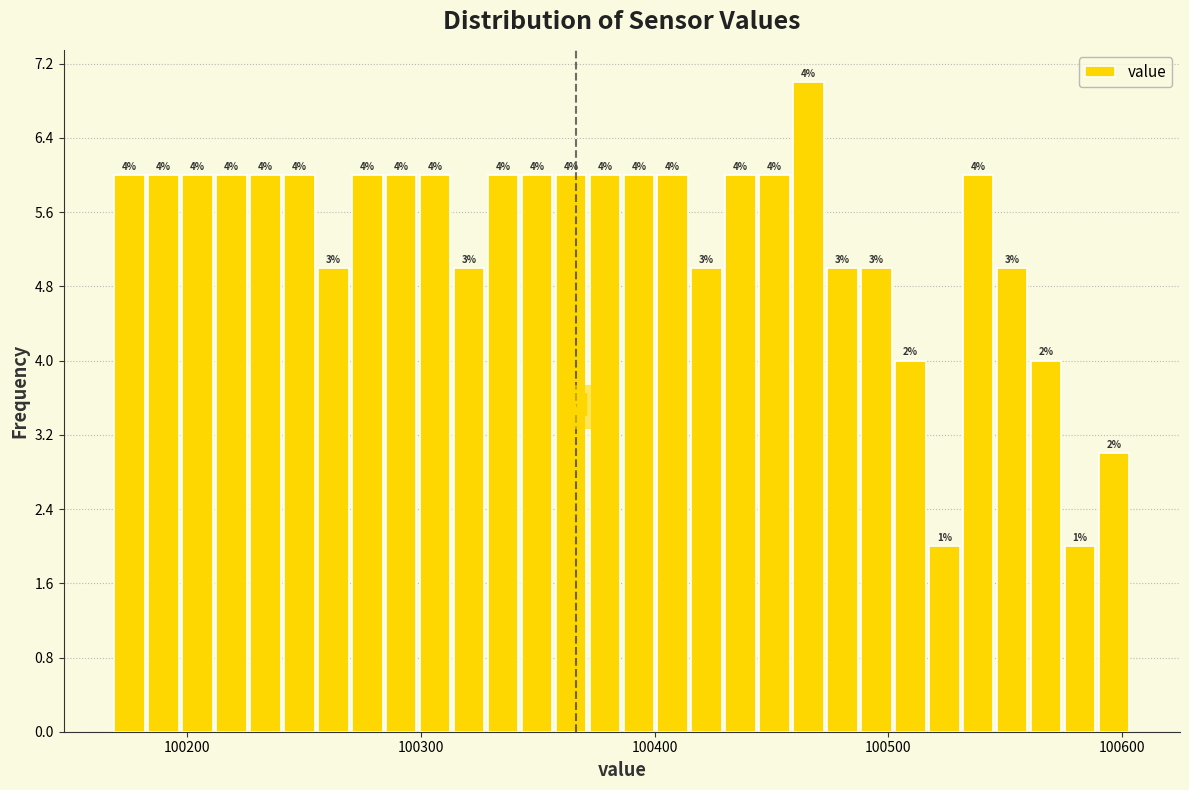

Around what value on the x-axis is the tallest bar? Give the approximate position of its centre, as read against the axis.

100470